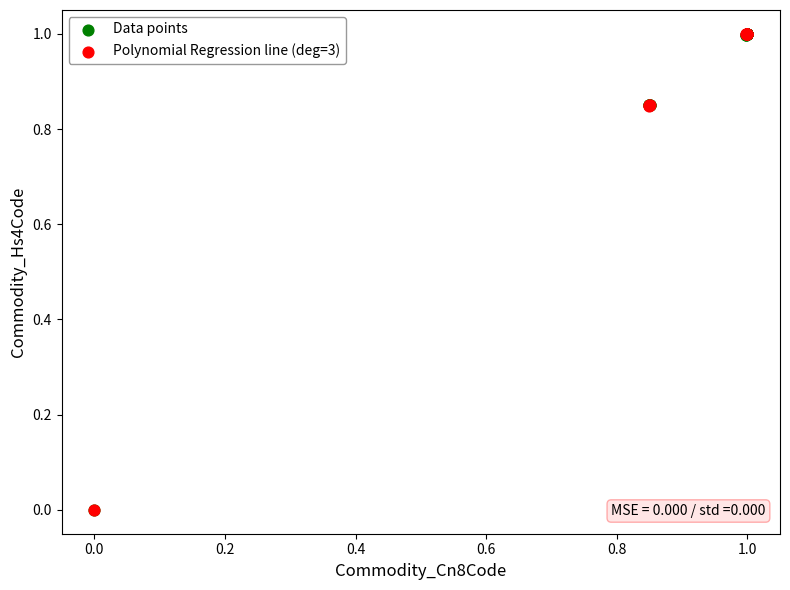

What are all the series names shown in the legend?

Data points, Polynomial Regression line (deg=3)